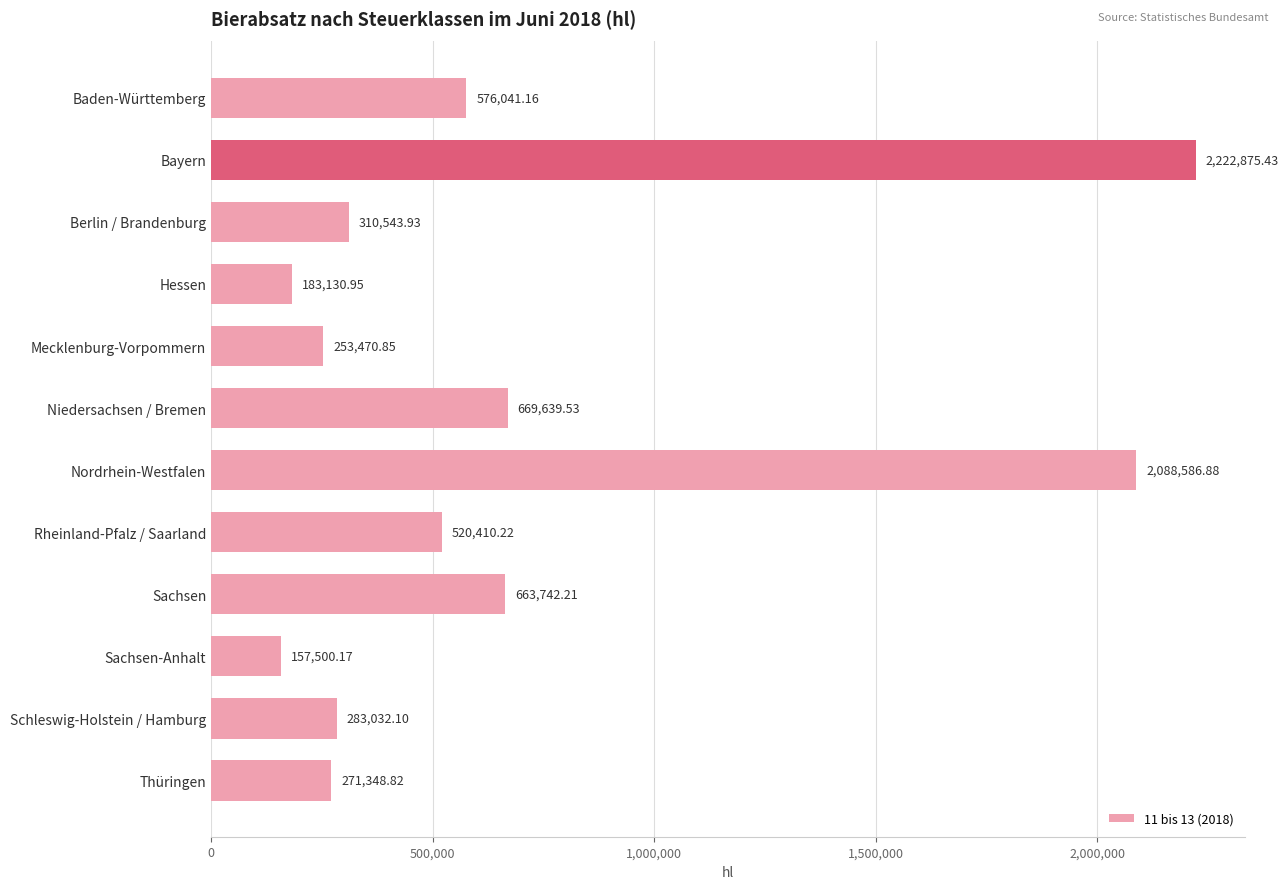

Between Niedersachsen / Bremen and Sachsen-Anhalt, which is larger?

Niedersachsen / Bremen